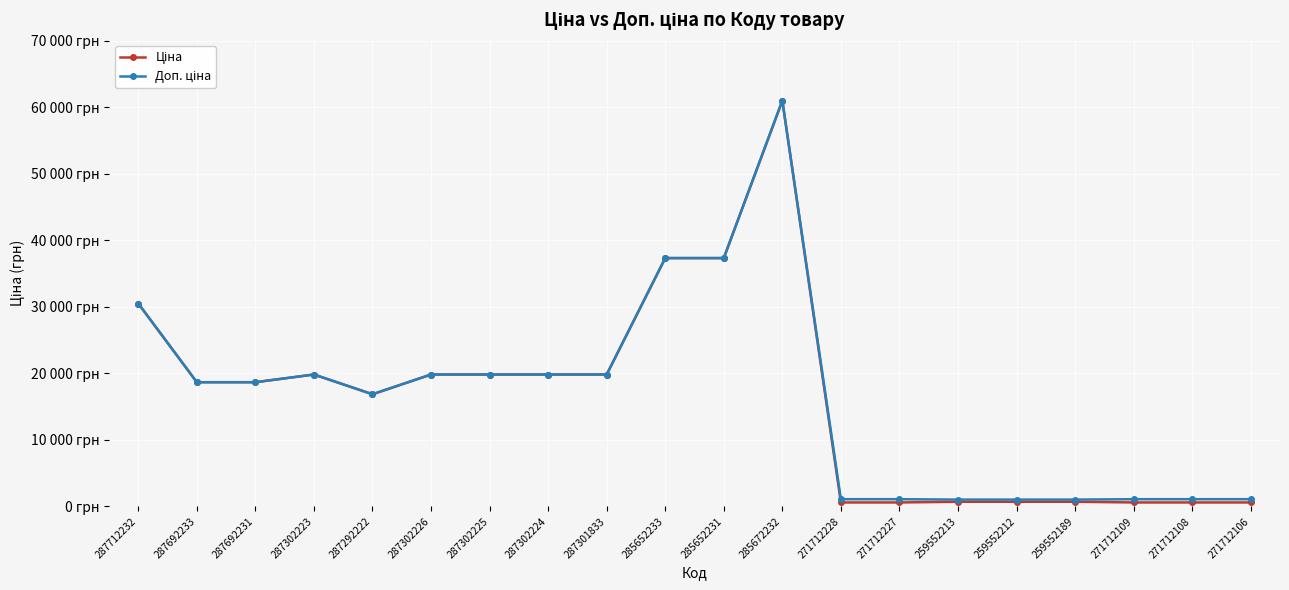

How many interior local valleys does the Доп. ціна series have?

1